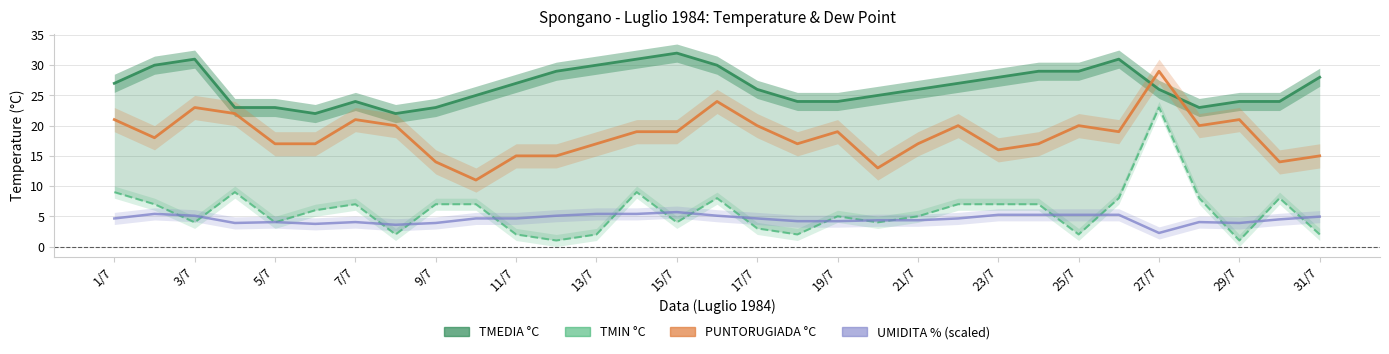

Where does the PUNTORUGIADA °C series first go above 19?

1/7